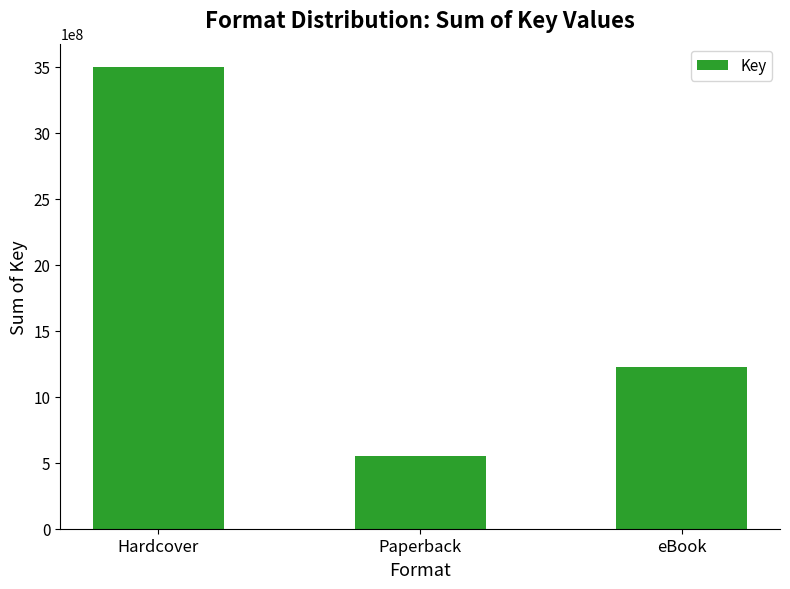

What is the difference between the values at Hardcover and Paperback?

2948185631